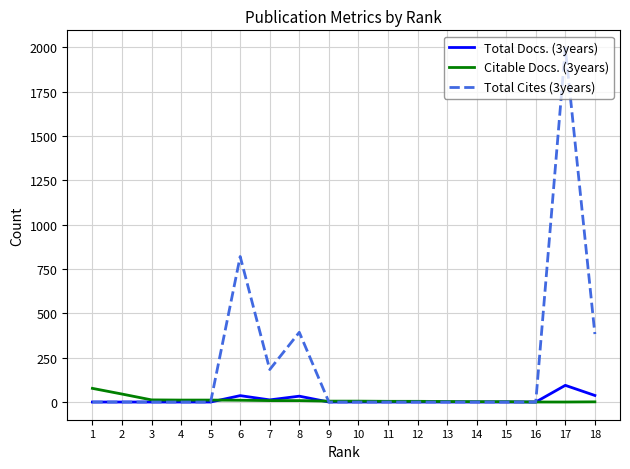

Which series has the largest total across all categories?

Total Cites (3years)